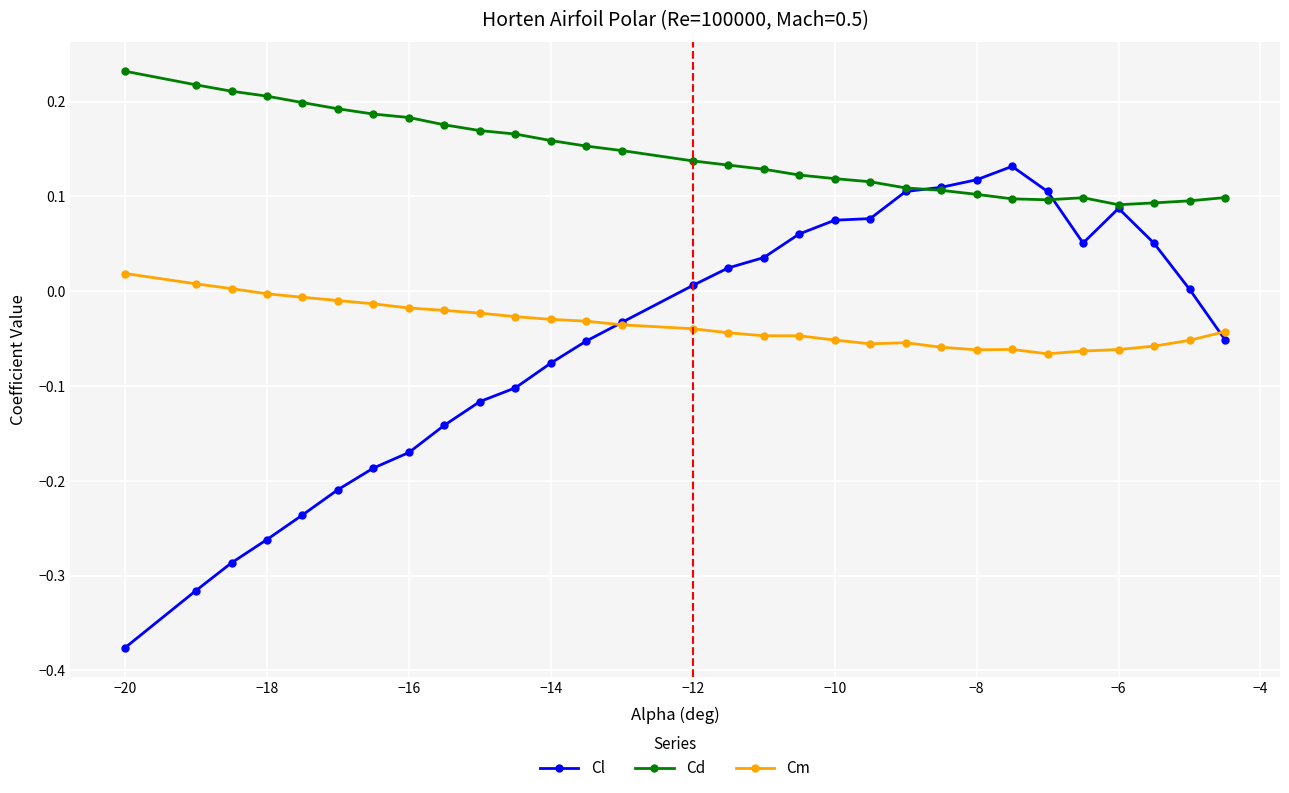

How many lines are shown in the chart?

3